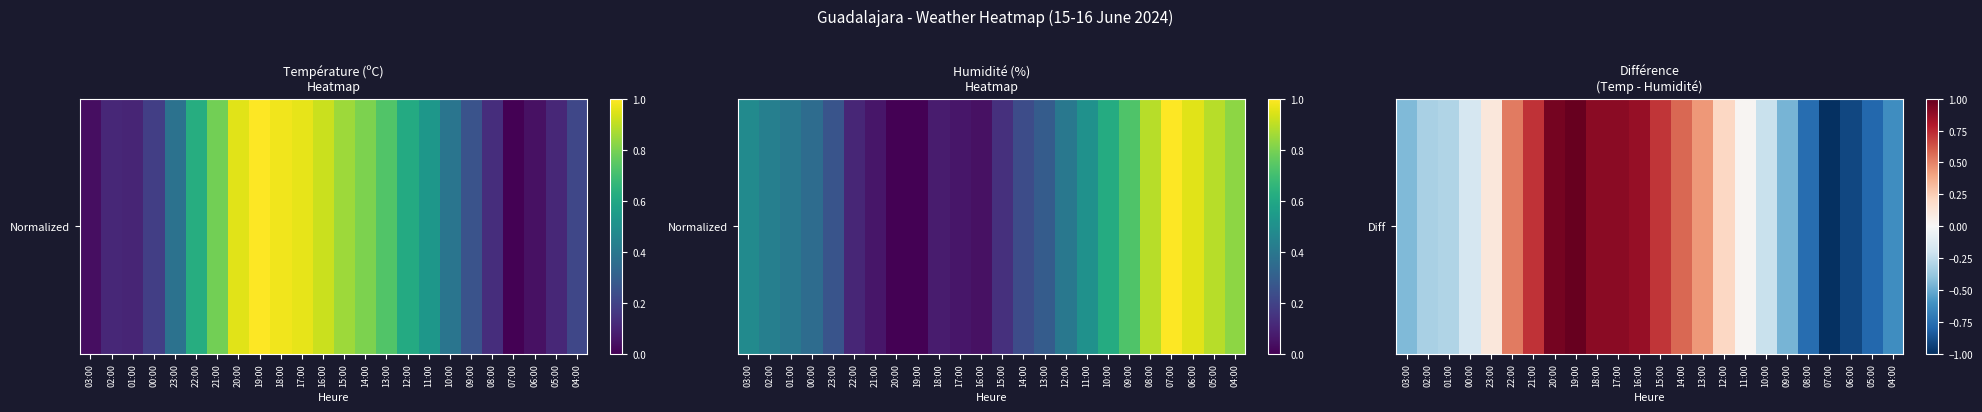

What is the difference between the values at 09:00 and 04:00?

0.2